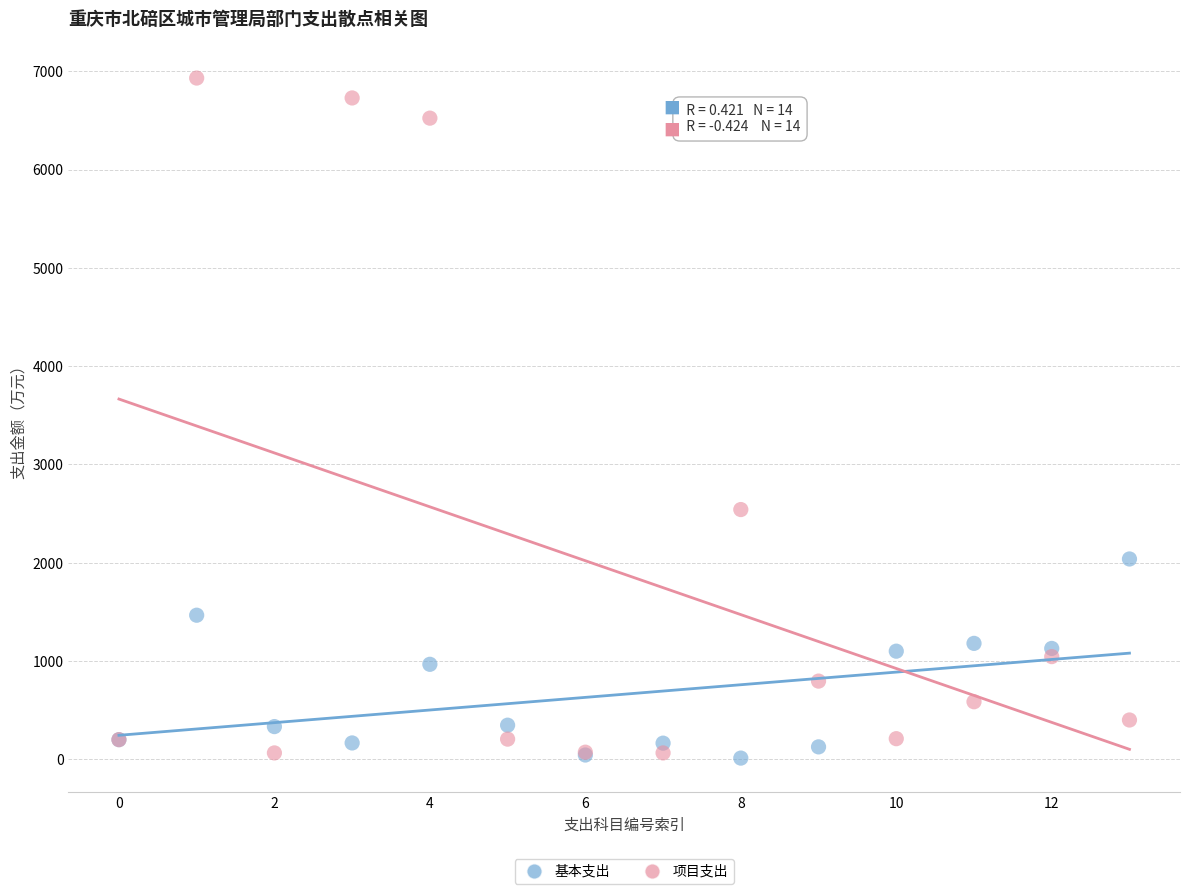

What are all the series names shown in the legend?

基本支出, 项目支出